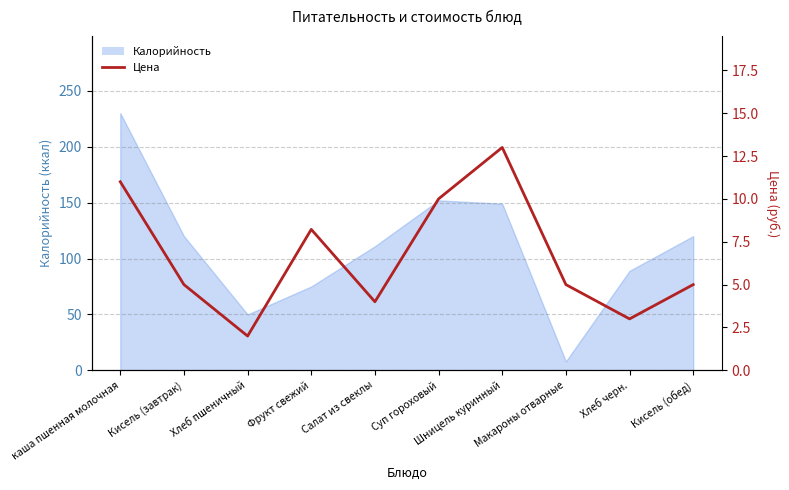

What is the label of the 6th point from the right?

Салат из свеклы